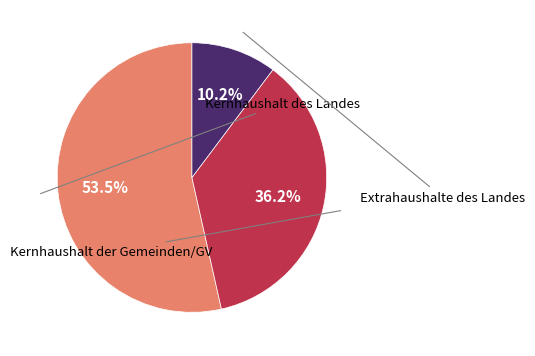

Is there any slice that represents more than half of the pie?

Yes